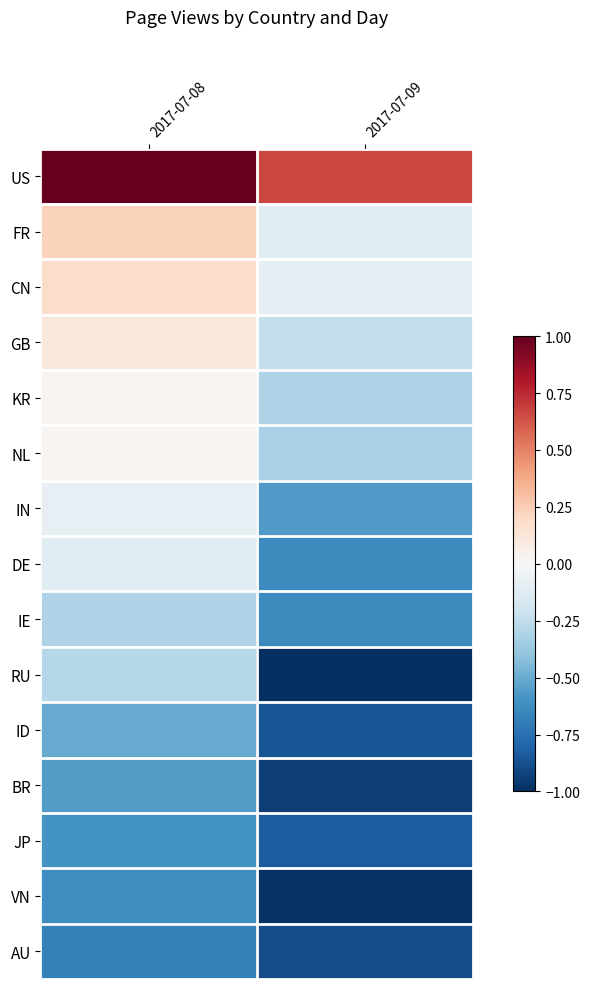

At how many categories does at least one series exceed 0?

2